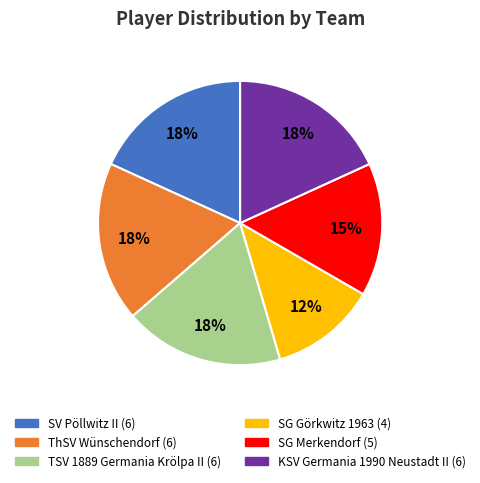

Is it true that TSV 1889 Germania Krölpa II is 29% of the pie?

False